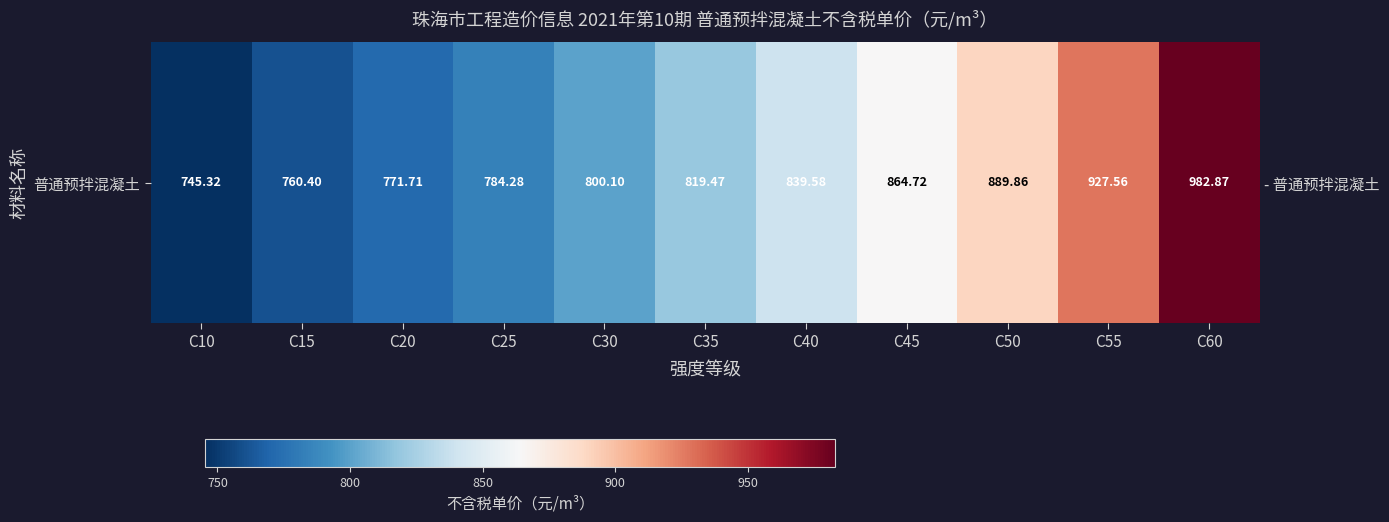

How many data points are less than 819?

5